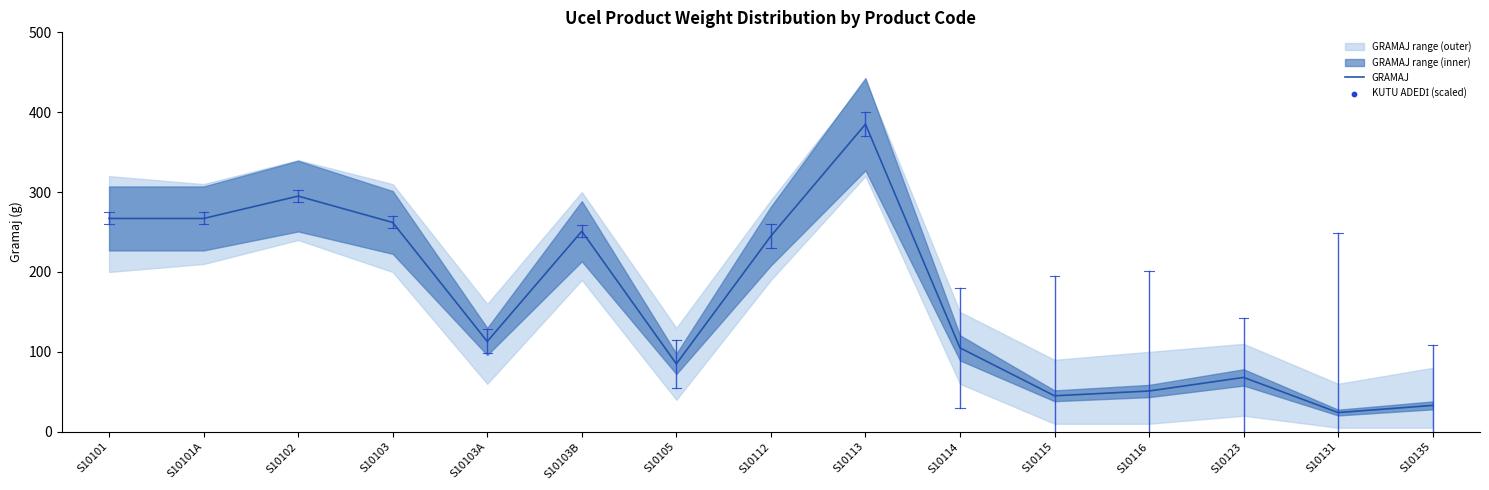

Between S10103A and S10101A, which is larger?

S10101A